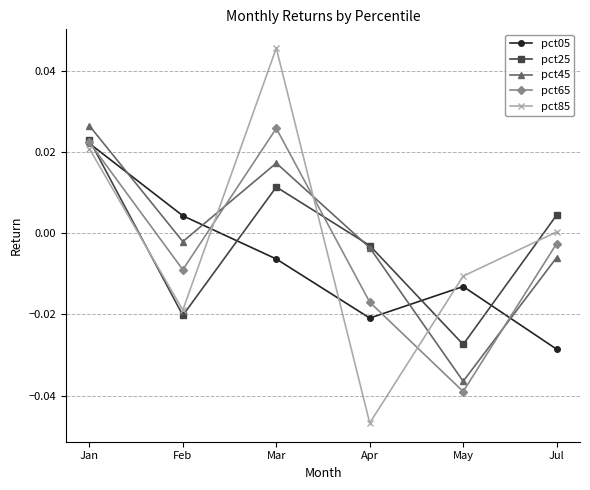

What is the label of the 5th point from the right?

Feb